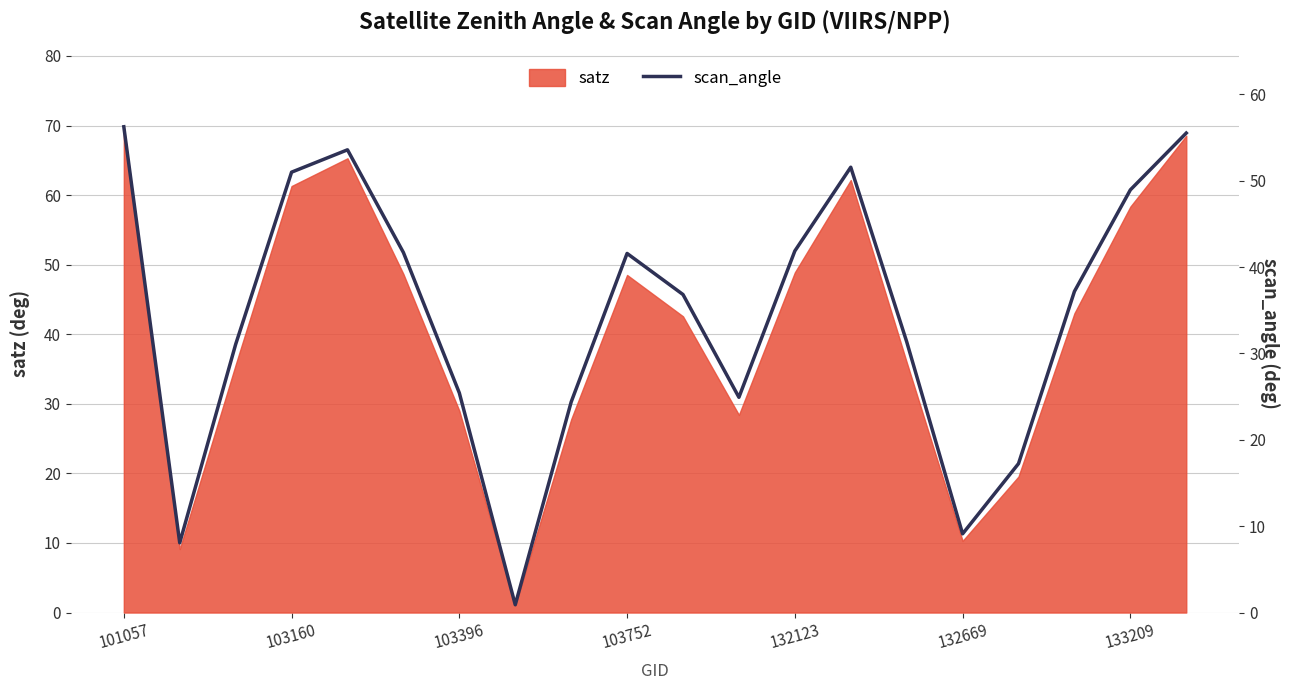

What is the smallest value displayed?

0.9